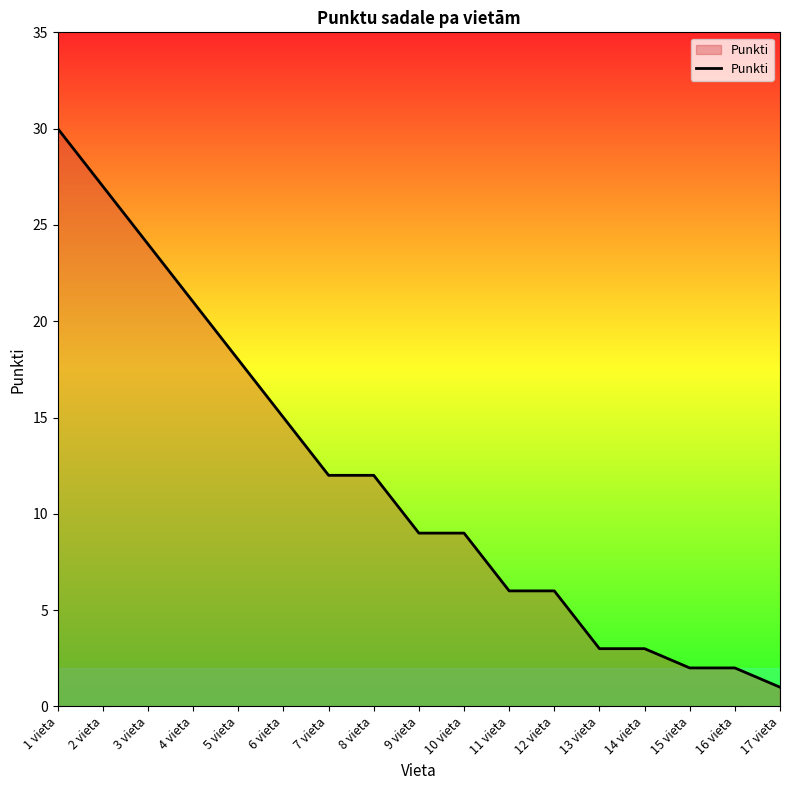

What is the smallest value displayed?

1